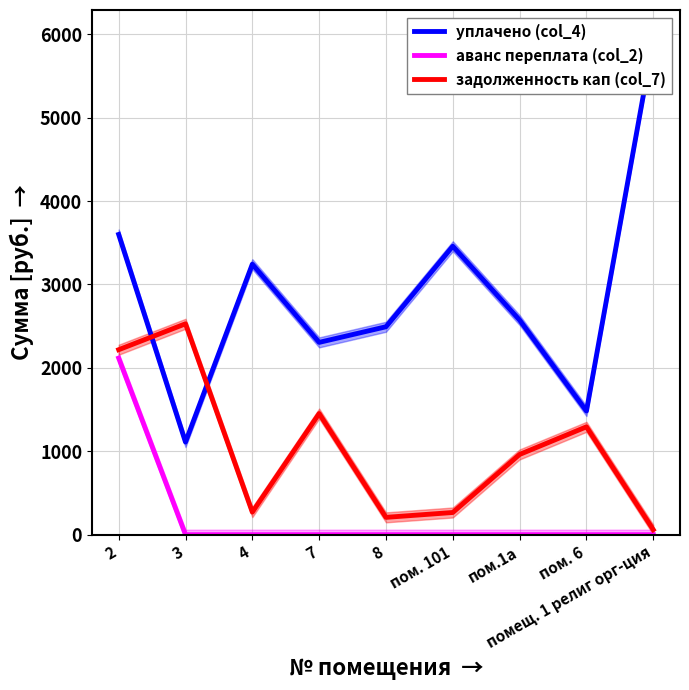

Which label corresponds to the smallest value in the chart?

3